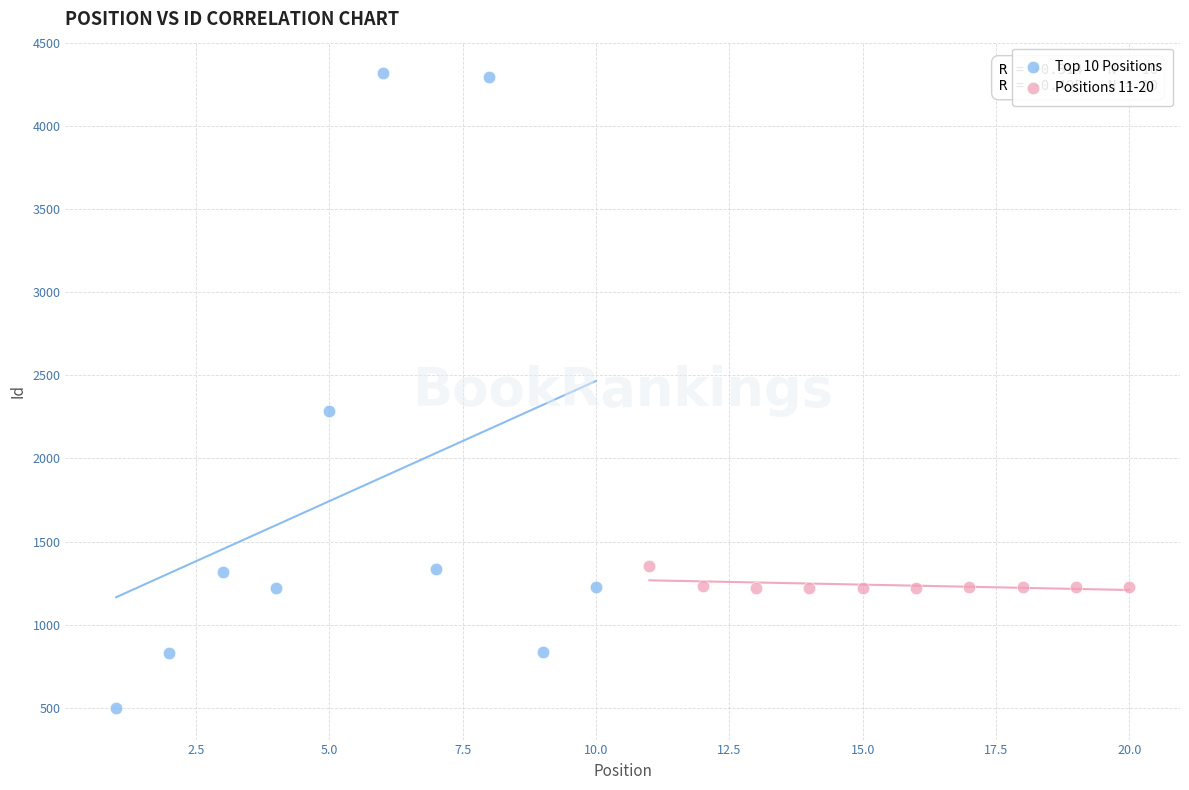

Which series has the widest spread of Y values?

Top 10 Positions